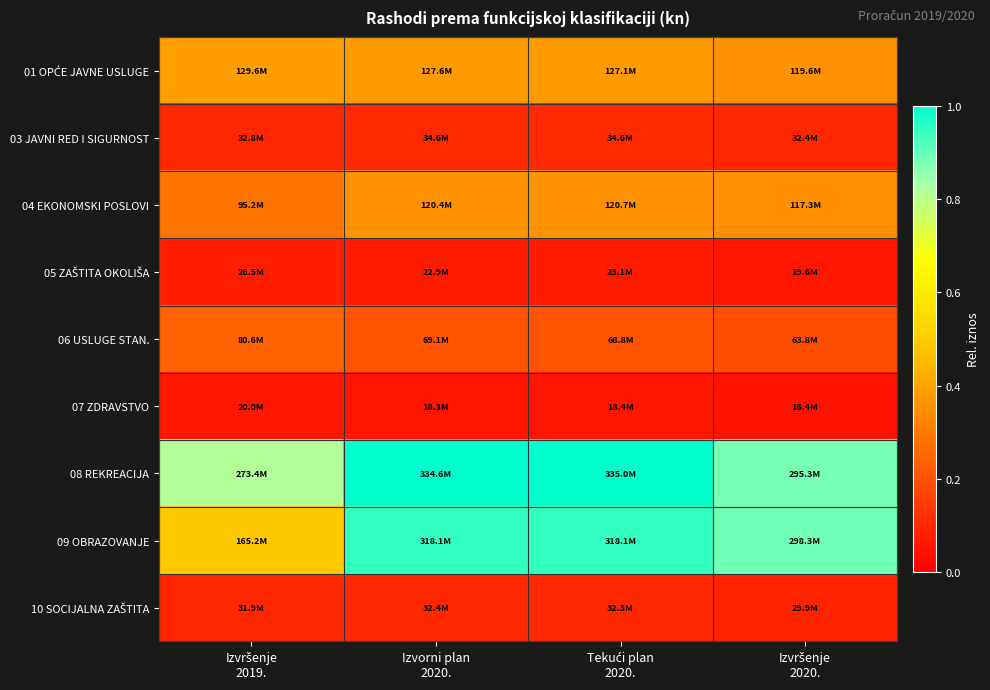

How many categories are shown in the chart?

4